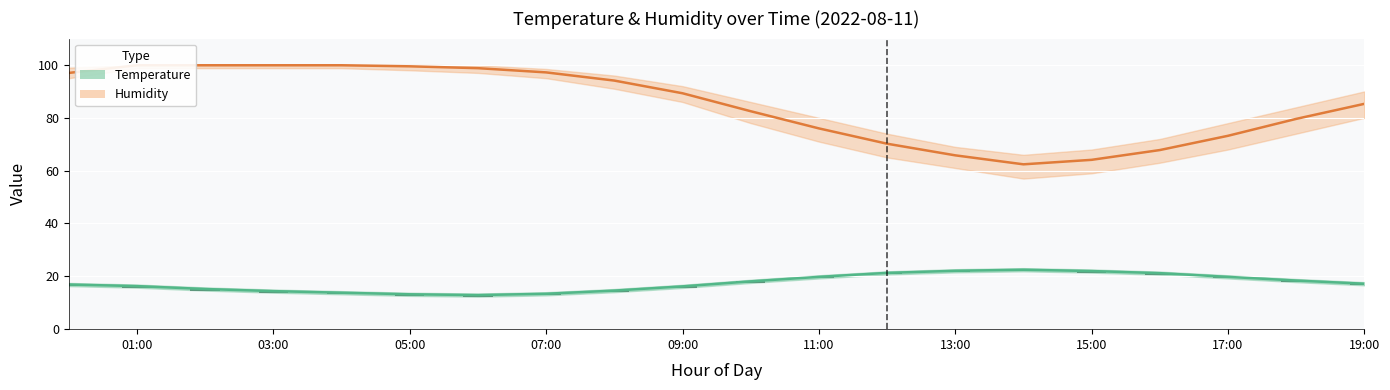

Reading right to left, extract all data points from this chart.

temperature: 19:00=17.2	18:00=18.4	17:00=19.8	16:00=21.2	15:00=22.0	14:00=22.5	13:00=22.1	12:00=21.3	11:00=19.8	10:00=18.1	09:00=16.2	08:00=14.6	07:00=13.4	06:00=12.9	05:00=13.2	04:00=13.8	03:00=14.4	02:00=15.2	01:00=16.3	00:00=16.9
humidity: 19:00=85.3	18:00=79.6	17:00=73.2	16:00=67.8	15:00=64.1	14:00=62.4	13:00=65.8	12:00=70.2	11:00=76.0	10:00=82.5	09:00=89.3	08:00=94.1	07:00=97.2	06:00=98.8	05:00=99.5	04:00=99.9	03:00=99.9	02:00=99.9	01:00=99.9	00:00=97.0